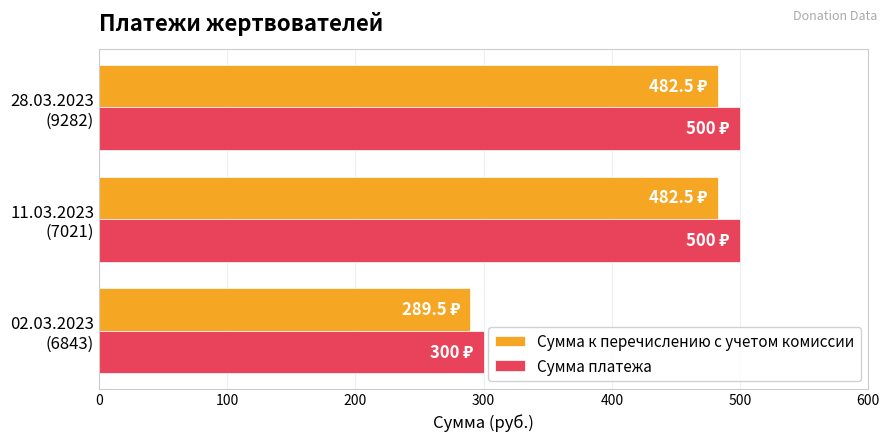

What is the greatest value displayed?

500.0